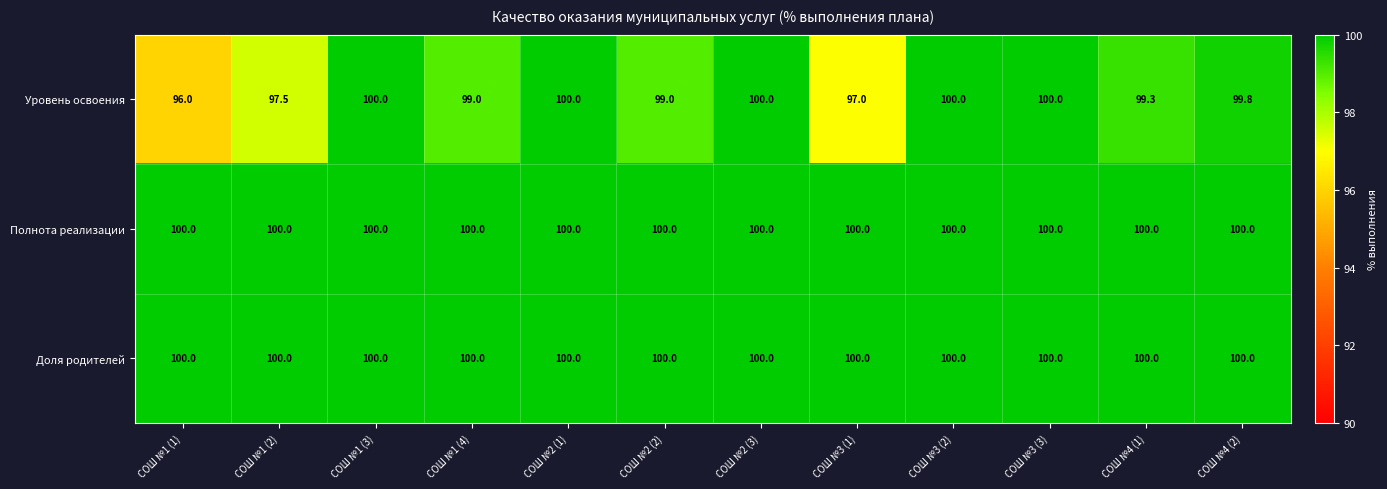

The value of Уровень освоения at СОШ №2 (1) is 138.7. True or false?

False